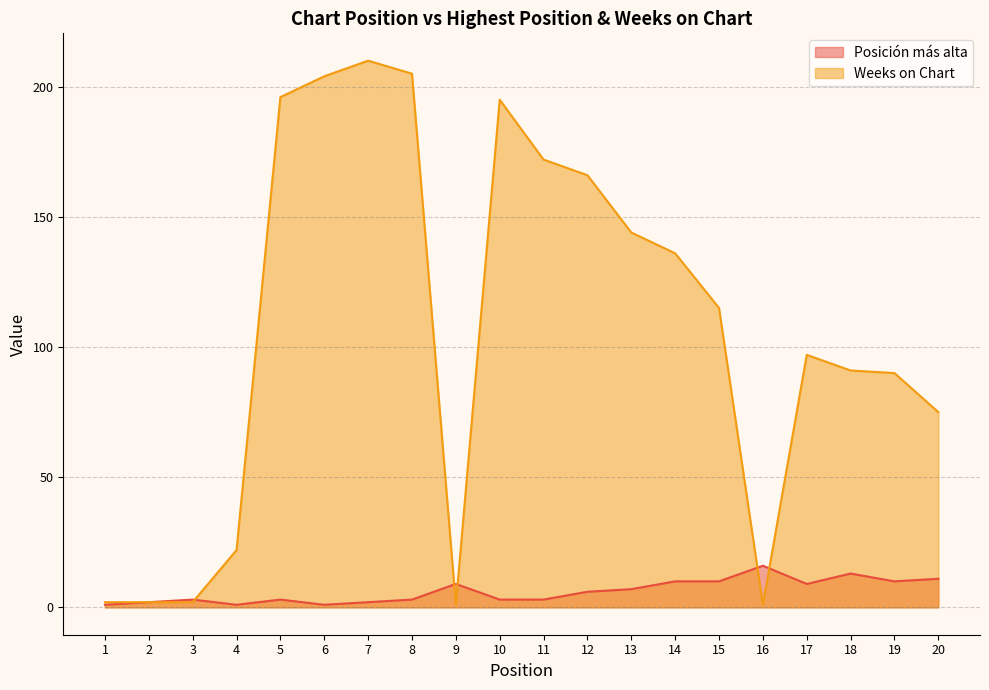

True or false: Weeks on Chart has a value of 51 at 6.

False